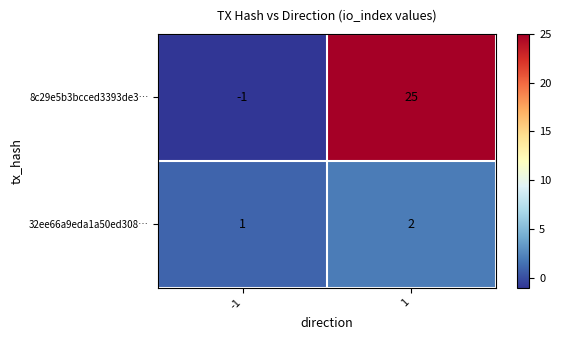

Which series has the largest total across all categories?

8c29e5b3bcced3393de3…